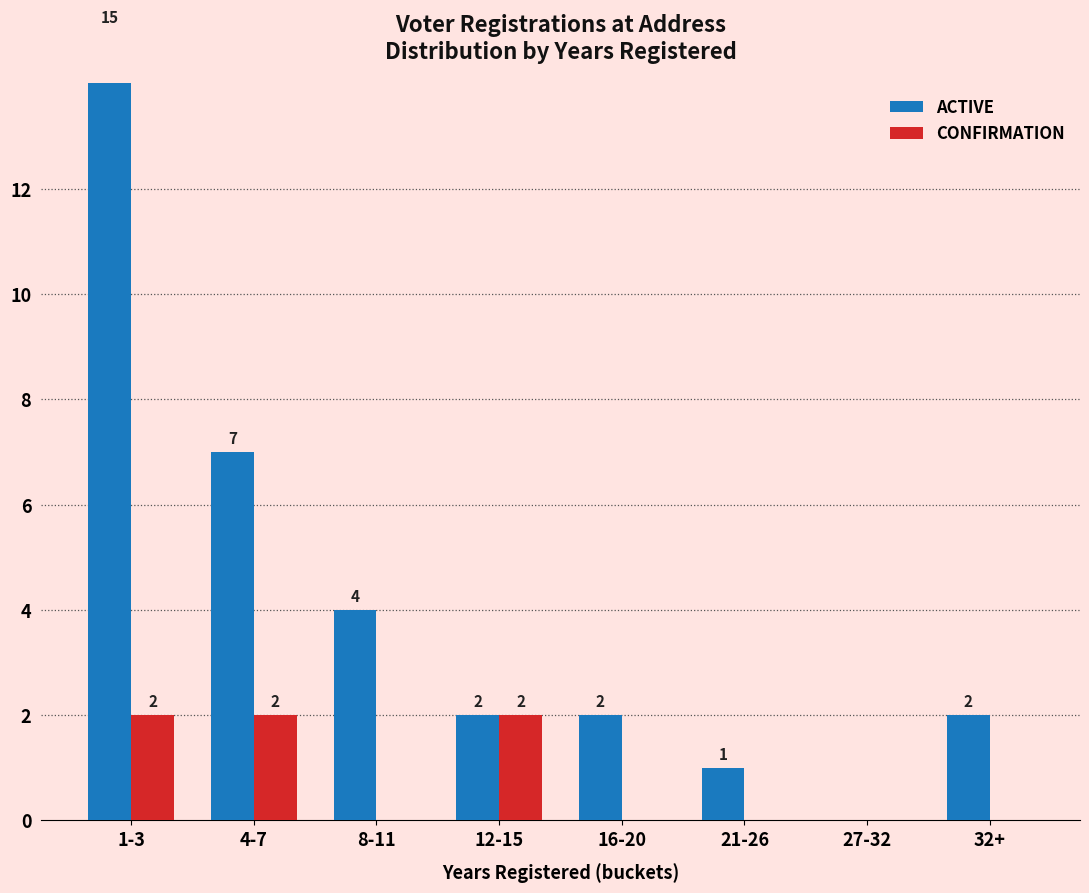

Reading left to right, transcribe all the data shown in this chart.

ACTIVE: 15	7	4	2	2	1	0	2
CONFIRMATION: 2	2	0	2	0	0	0	0